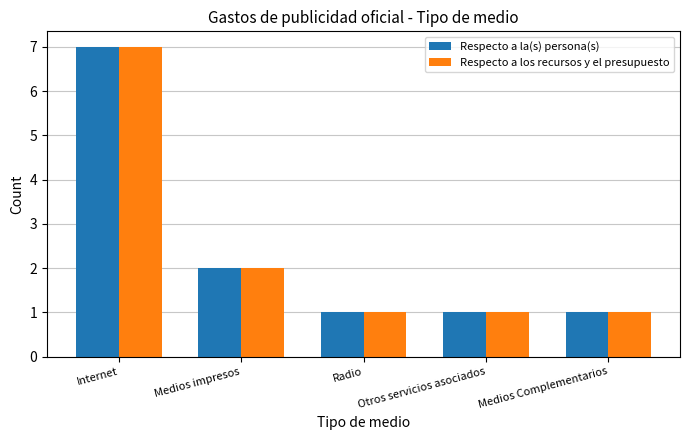

Where is Respecto a la(s) persona(s) nearest to the value 4?

Medios impresos